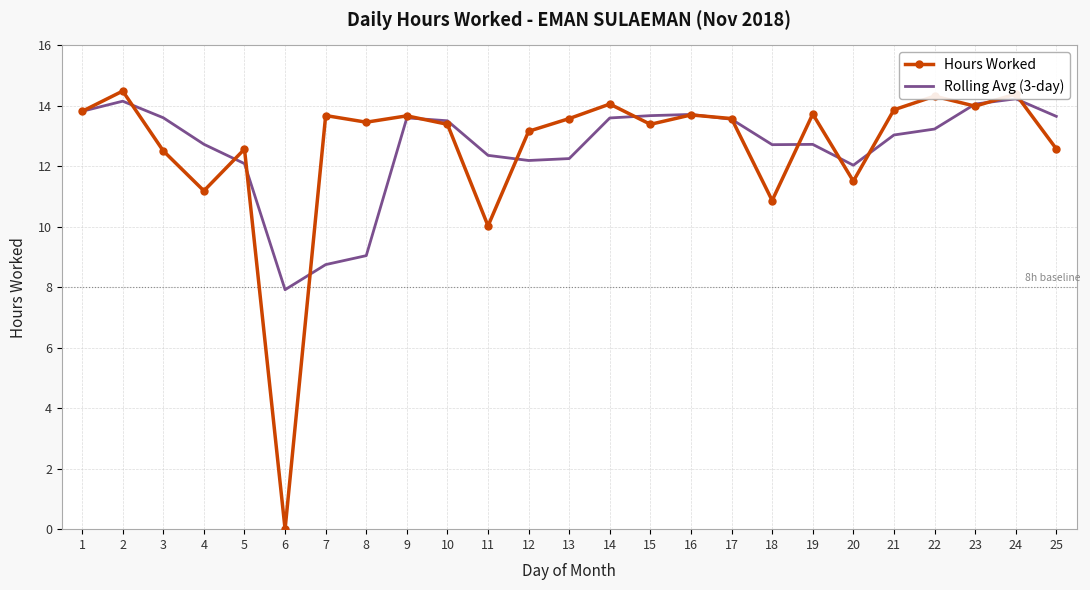

What is the difference between the highest and lowest values at 23?

0.1